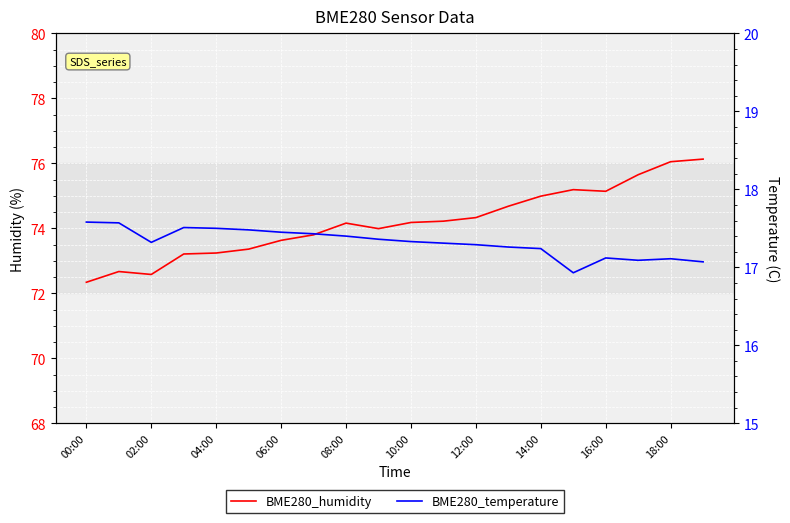

Which series has the largest total across all categories?

BME280_humidity